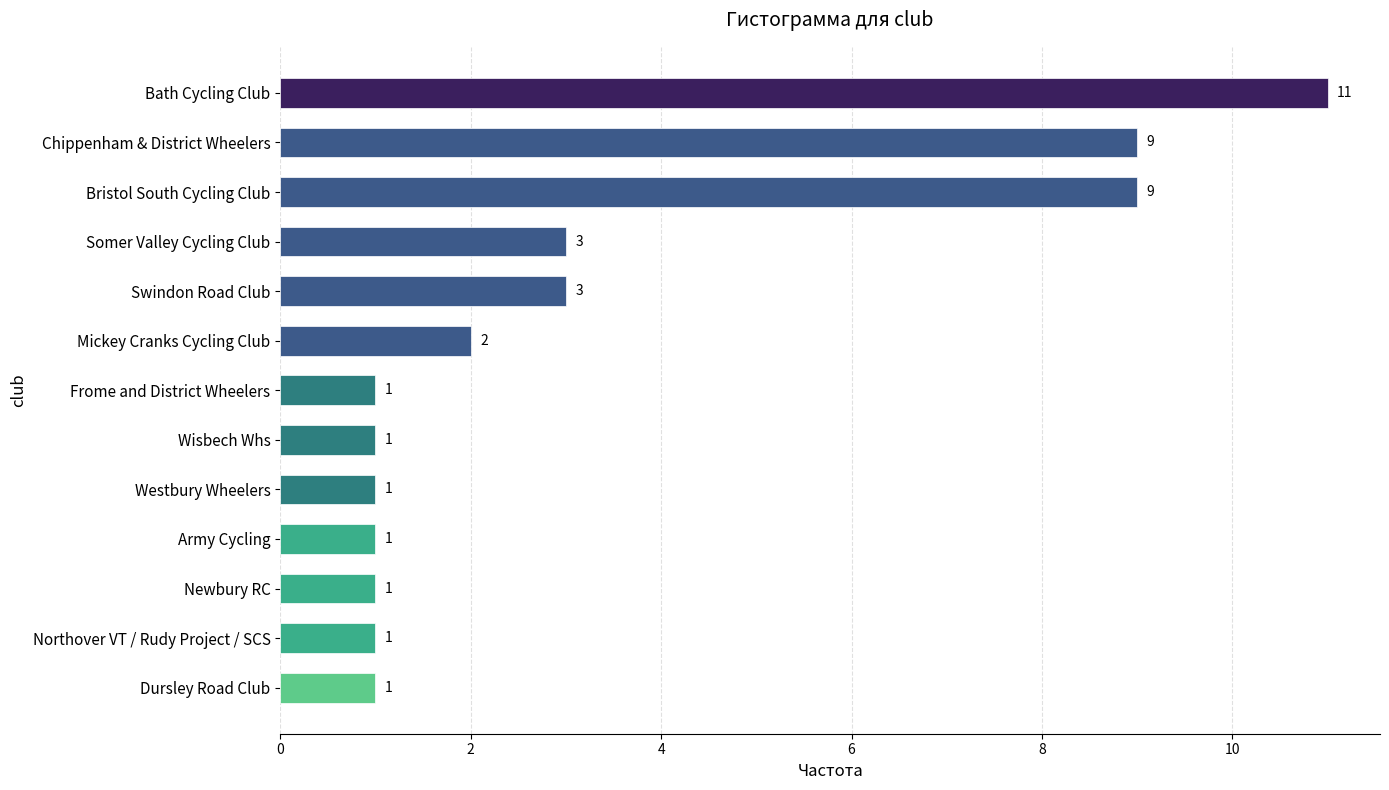

Is it true that the value at Mickey Cranks Cycling Club is 3?

False